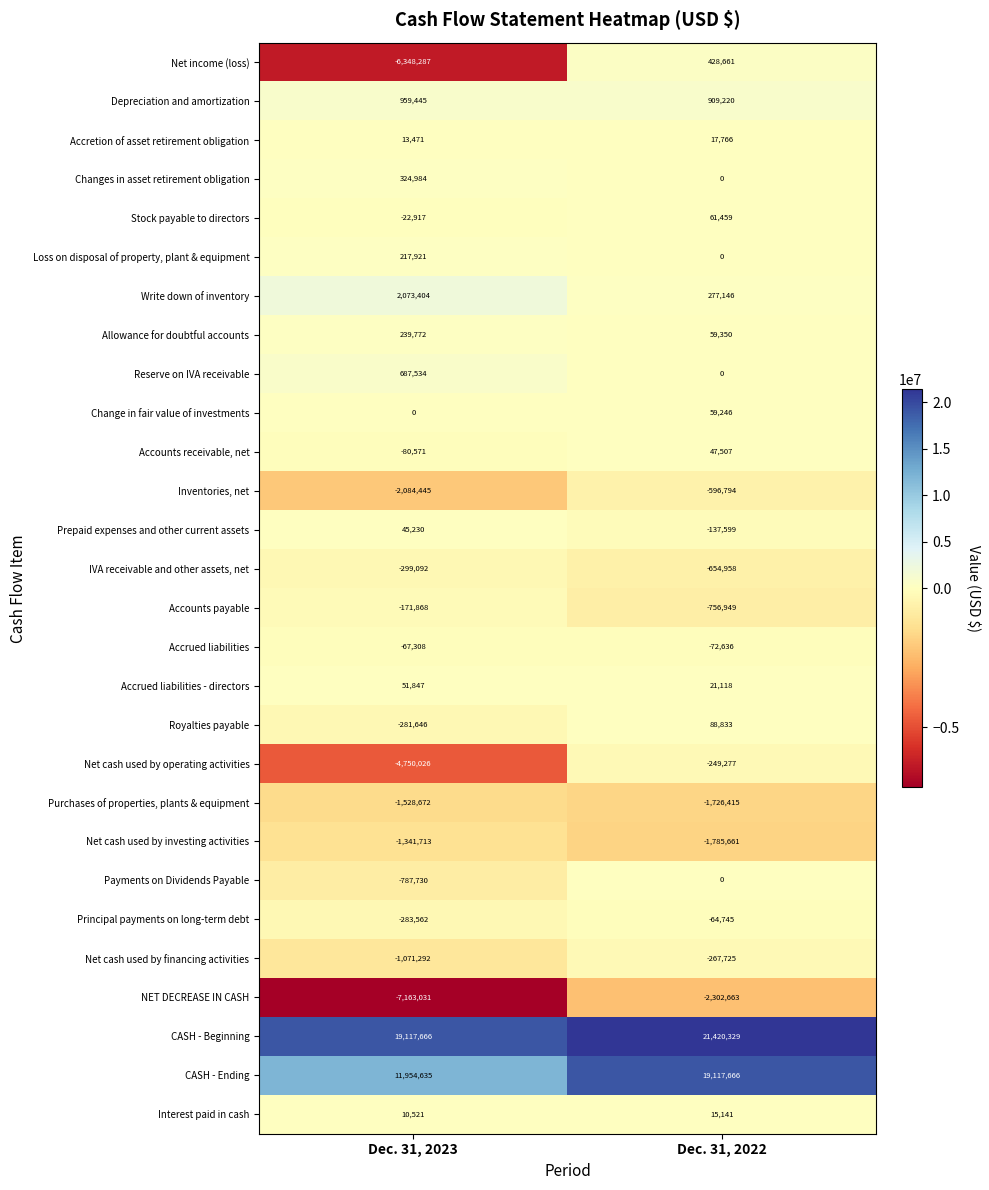

Where is Net cash used by operating activities nearest to the value -2499651?

Dec. 31, 2022